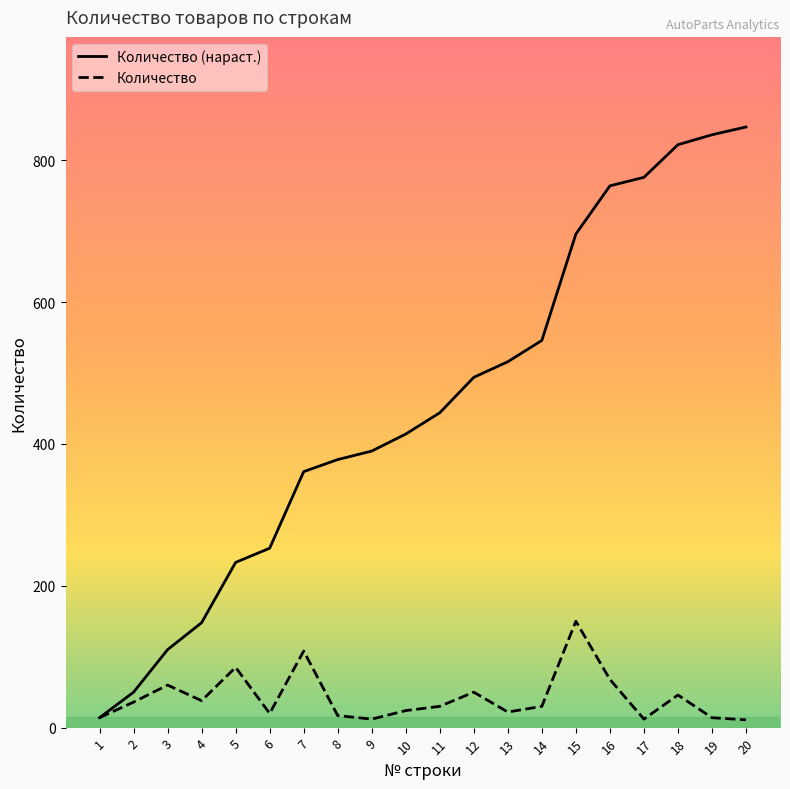

What is the sum of all values?

847